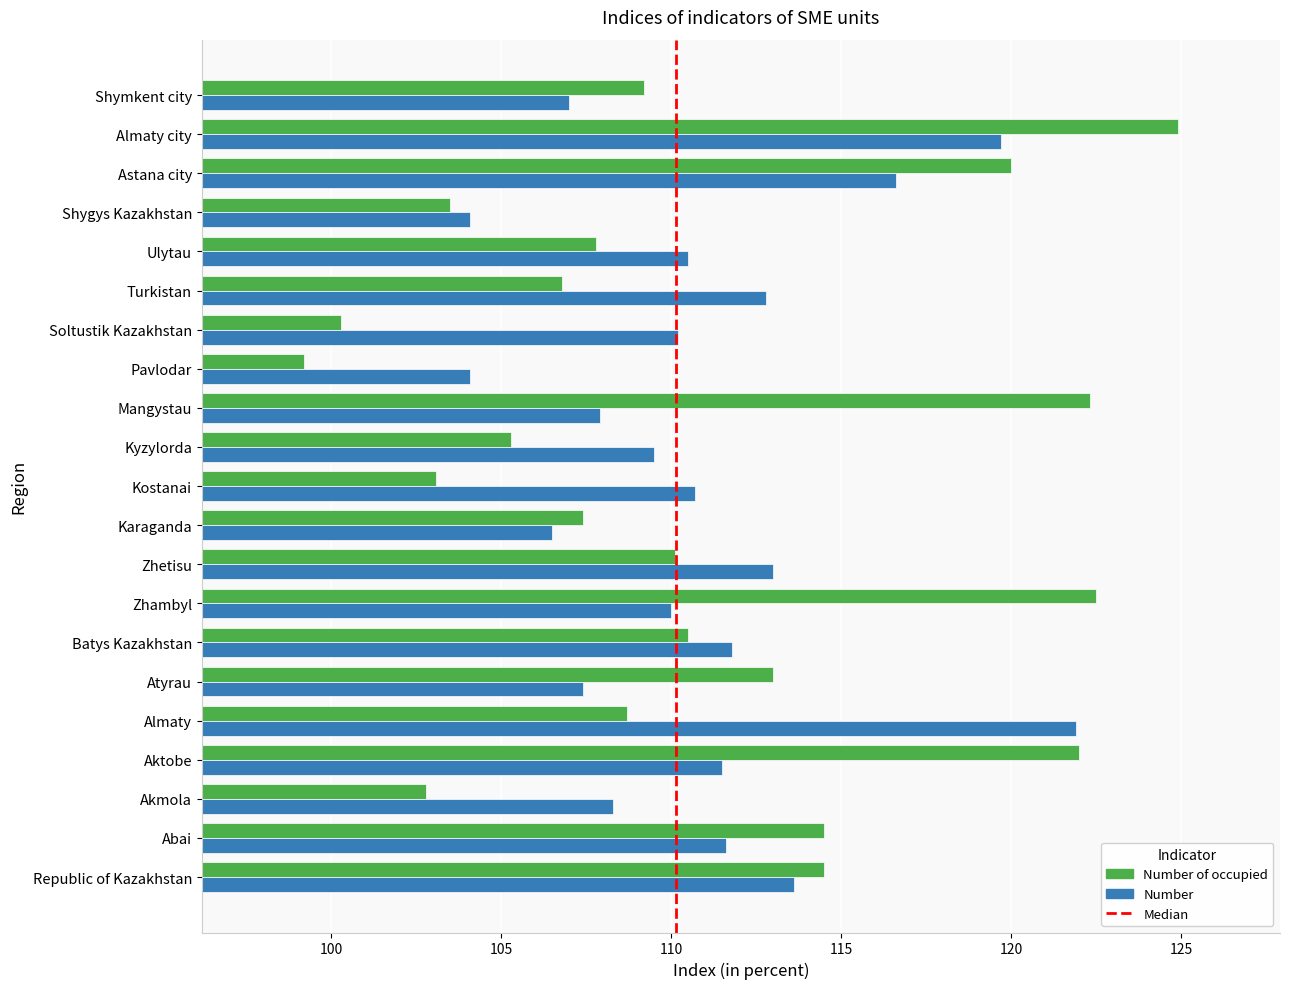

At which label does Number of occupied reach its minimum?

Pavlodar